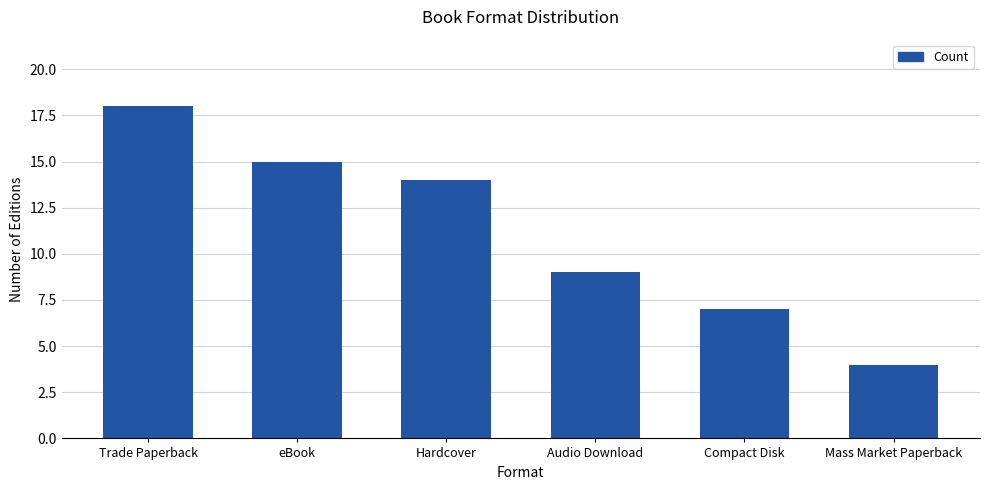

What is the minimum value shown in the chart?

4